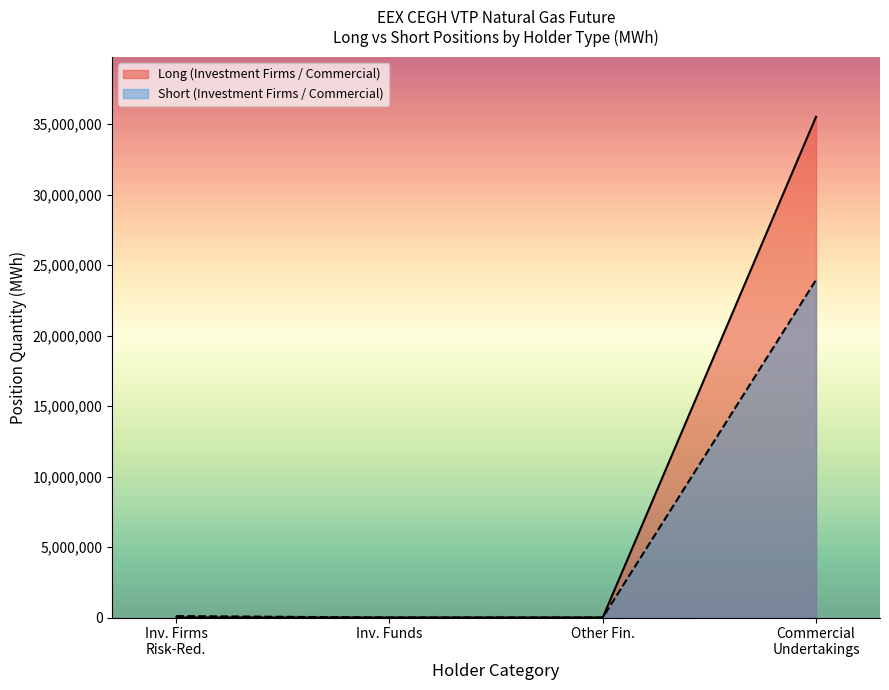

Rank the series by their maximum value, from lowest to highest.

Short (Investment Firms / Commercial), Long (Investment Firms / Commercial)